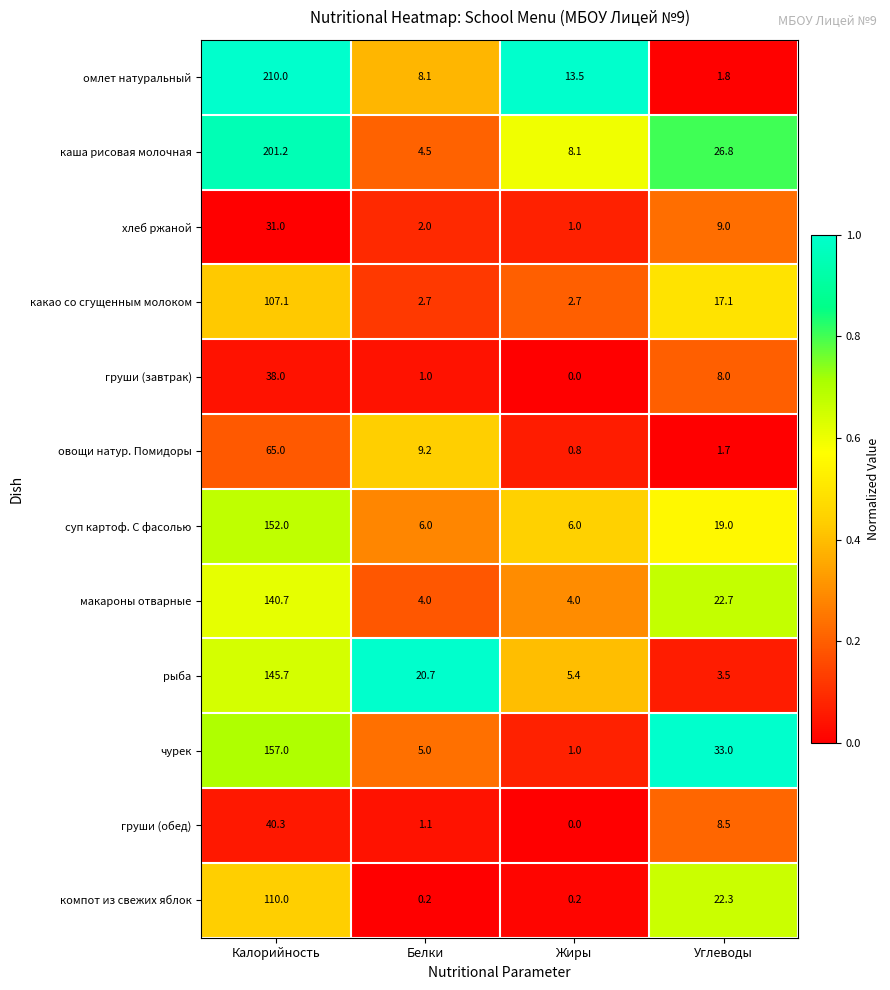

Is the value of хлеб ржаной at Калорийность greater than the value of омлет натуральный at Белки?

Yes